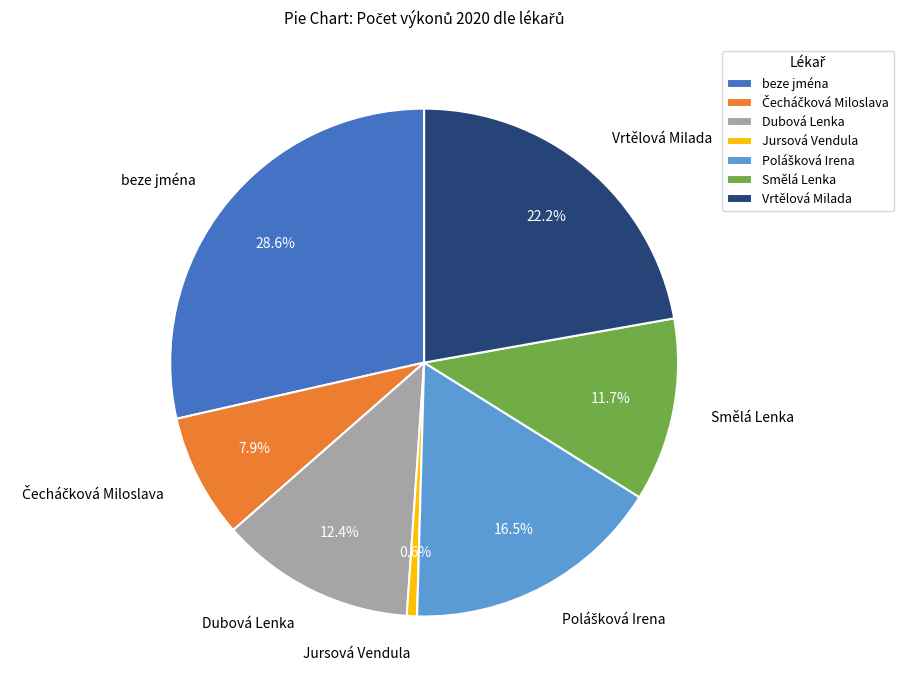

How many slices are in this pie chart?

7